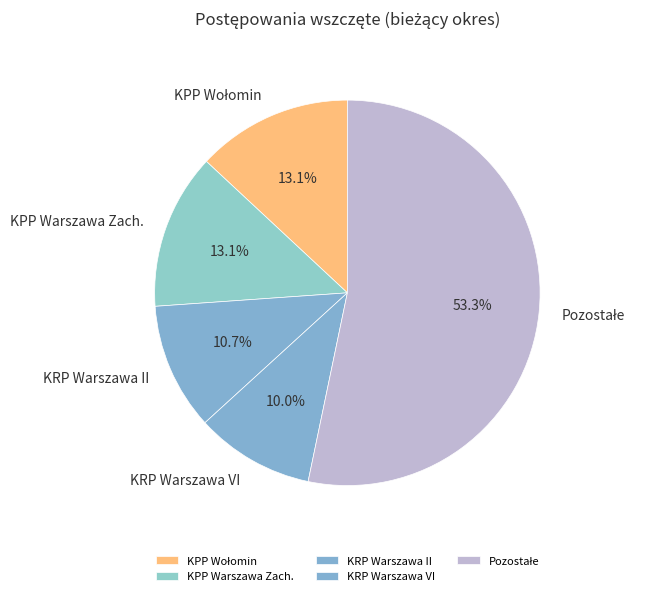

What is the smallest slice in the pie chart?

KRP Warszawa VI